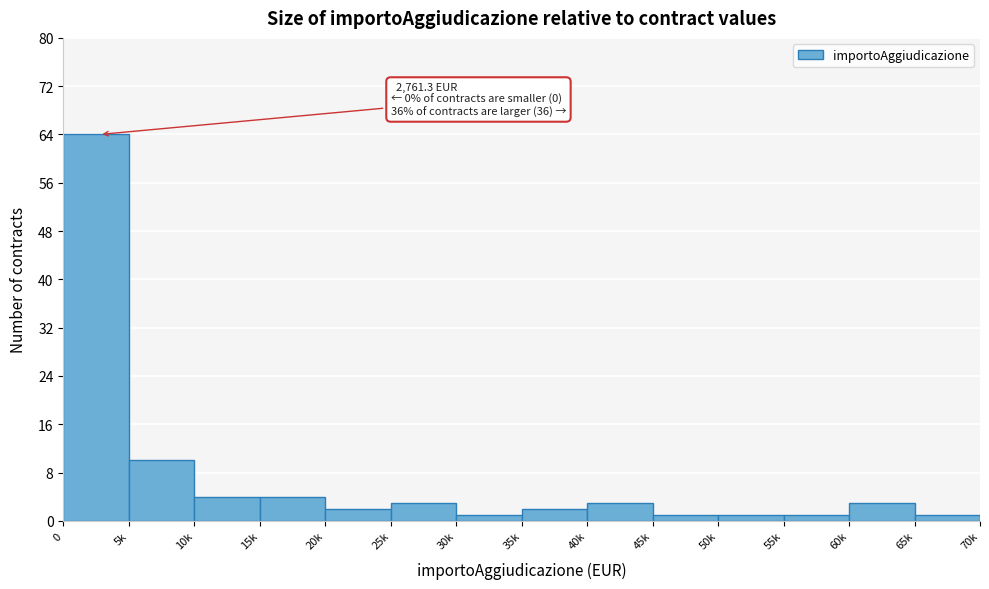

Reading left to right, transcribe all the data shown in this chart.

0=64	5k=10	10k=4	15k=4	20k=2	25k=3	30k=1	35k=2	40k=3	45k=1	50k=1	55k=1	60k=3	65k=1